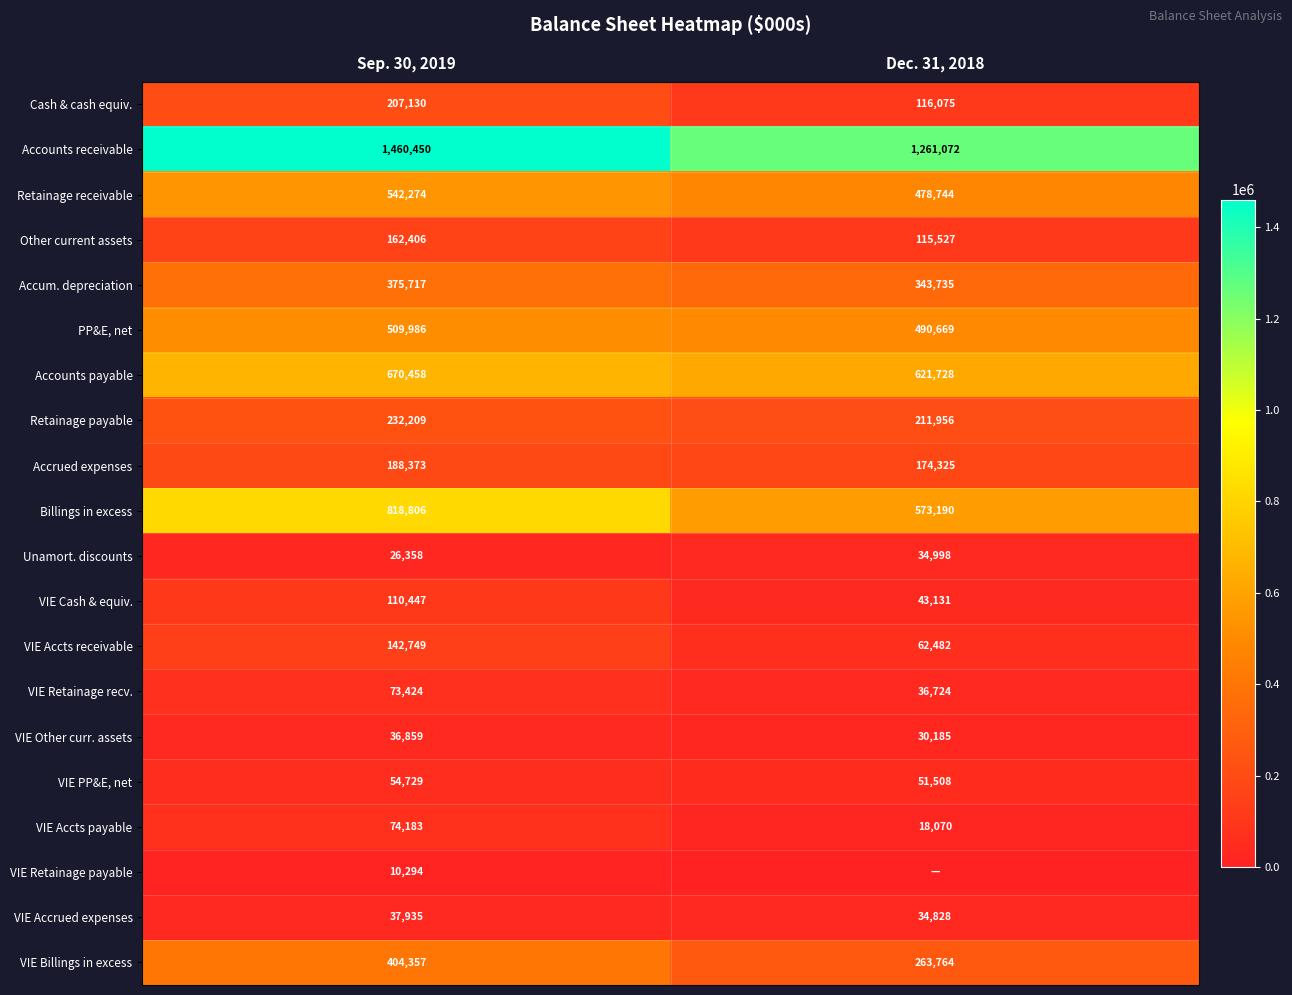

At which label does Retainage payable reach its minimum?

Dec. 31, 2018